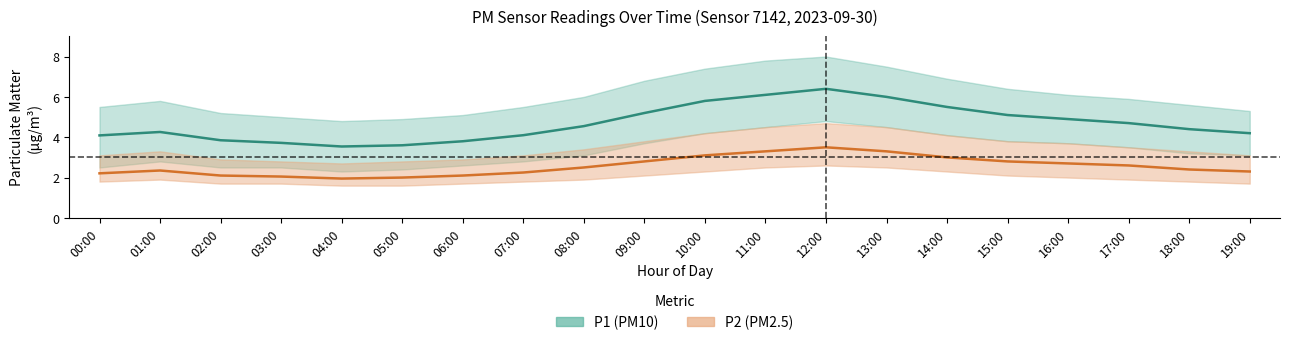

What value does the P1 (PM10) series have at 17:00?

4.7